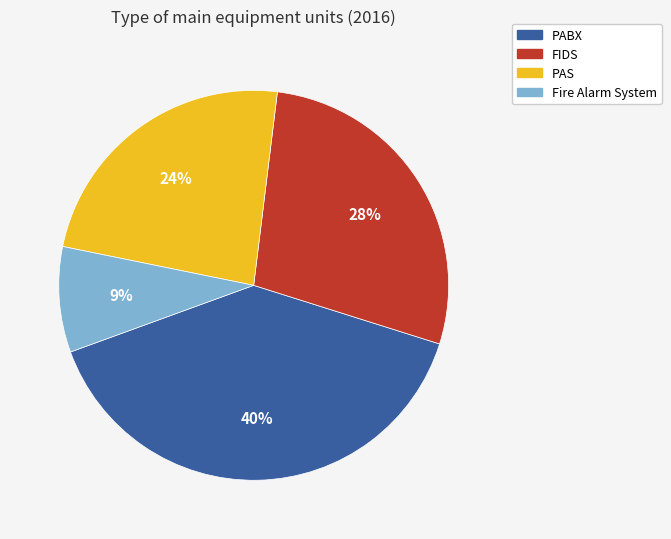

To the nearest percent, what portion does FIDS represent?

28%